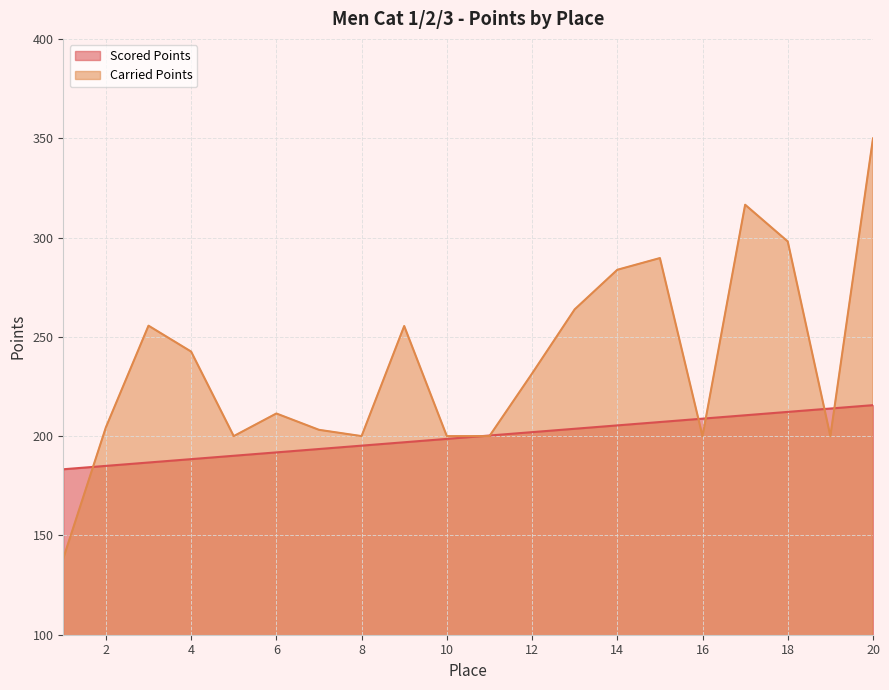

Between 4 and 6, which series saw the biggest shift?

Carried Points